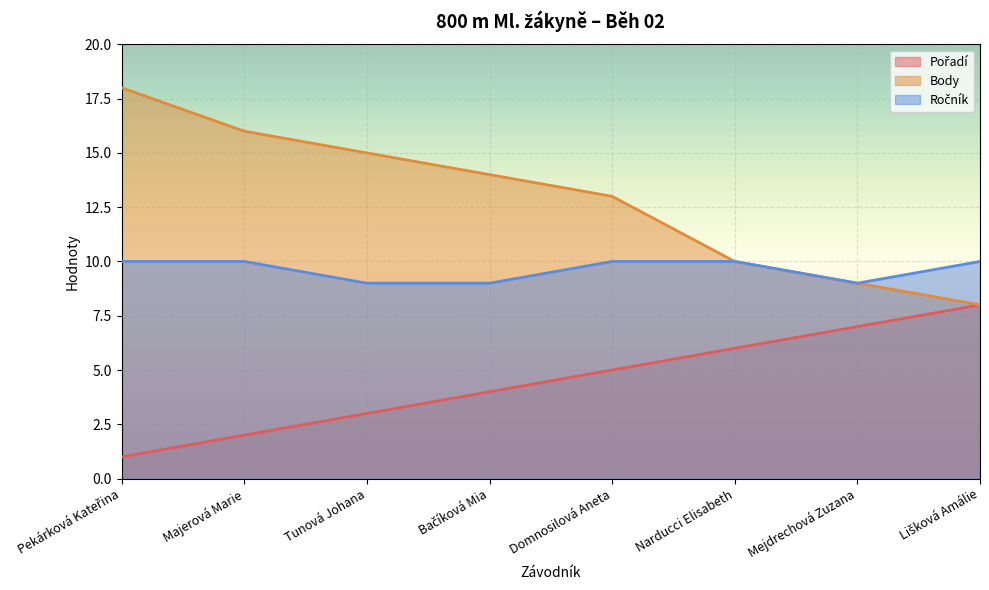

What is the difference between the maximum and minimum values in the Body series?

10